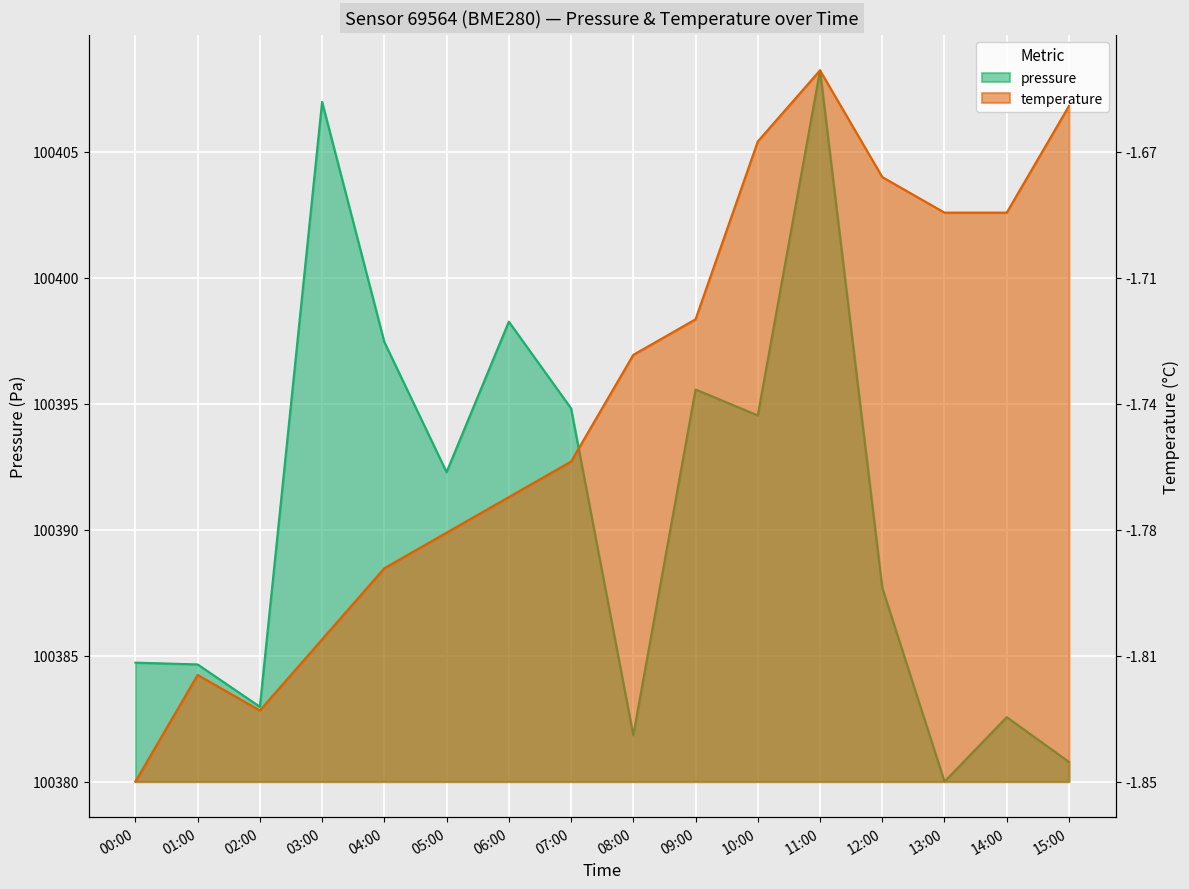

How many interior local valleys does the pressure series have?

5